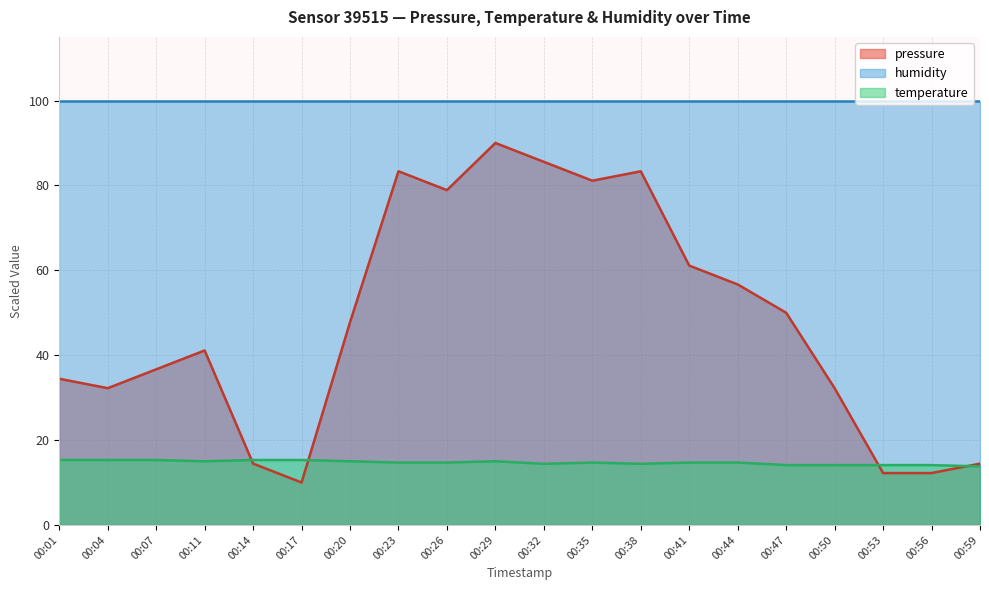

Which series changed the most between 00:04 and 00:38?

pressure